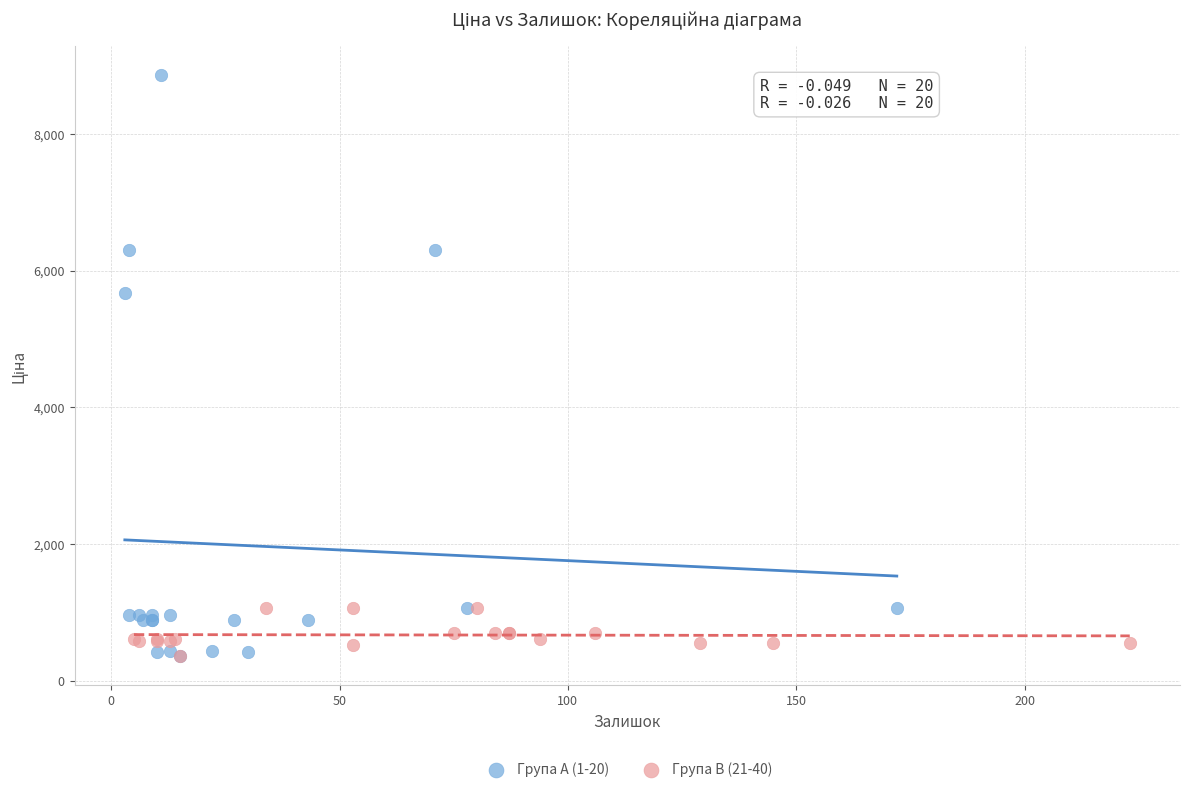

Which series has the widest spread of Y values?

Група A (1-20)